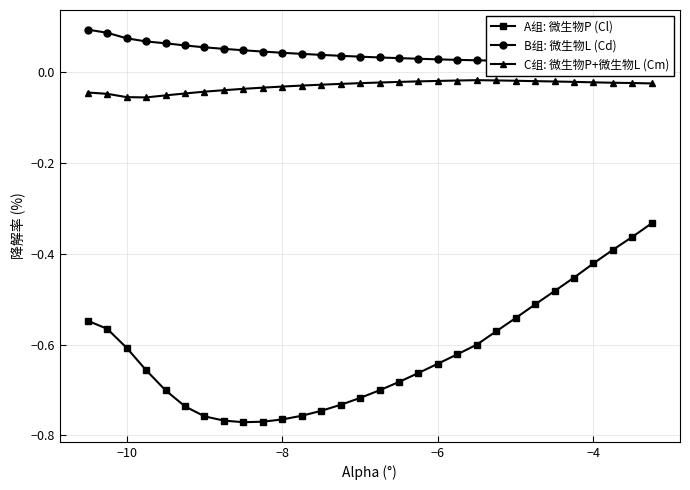

Which series has the largest total across all categories?

B组: 微生物L (Cd)